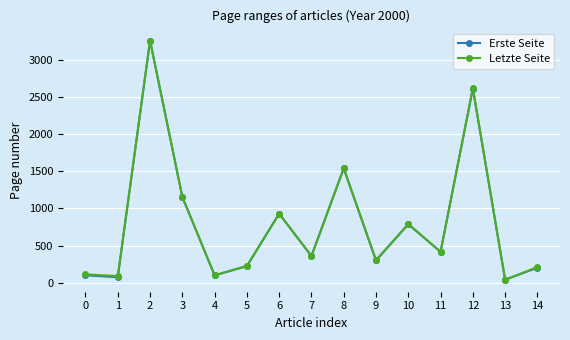

Between 9 and 13, which series saw the biggest shift?

Letzte Seite